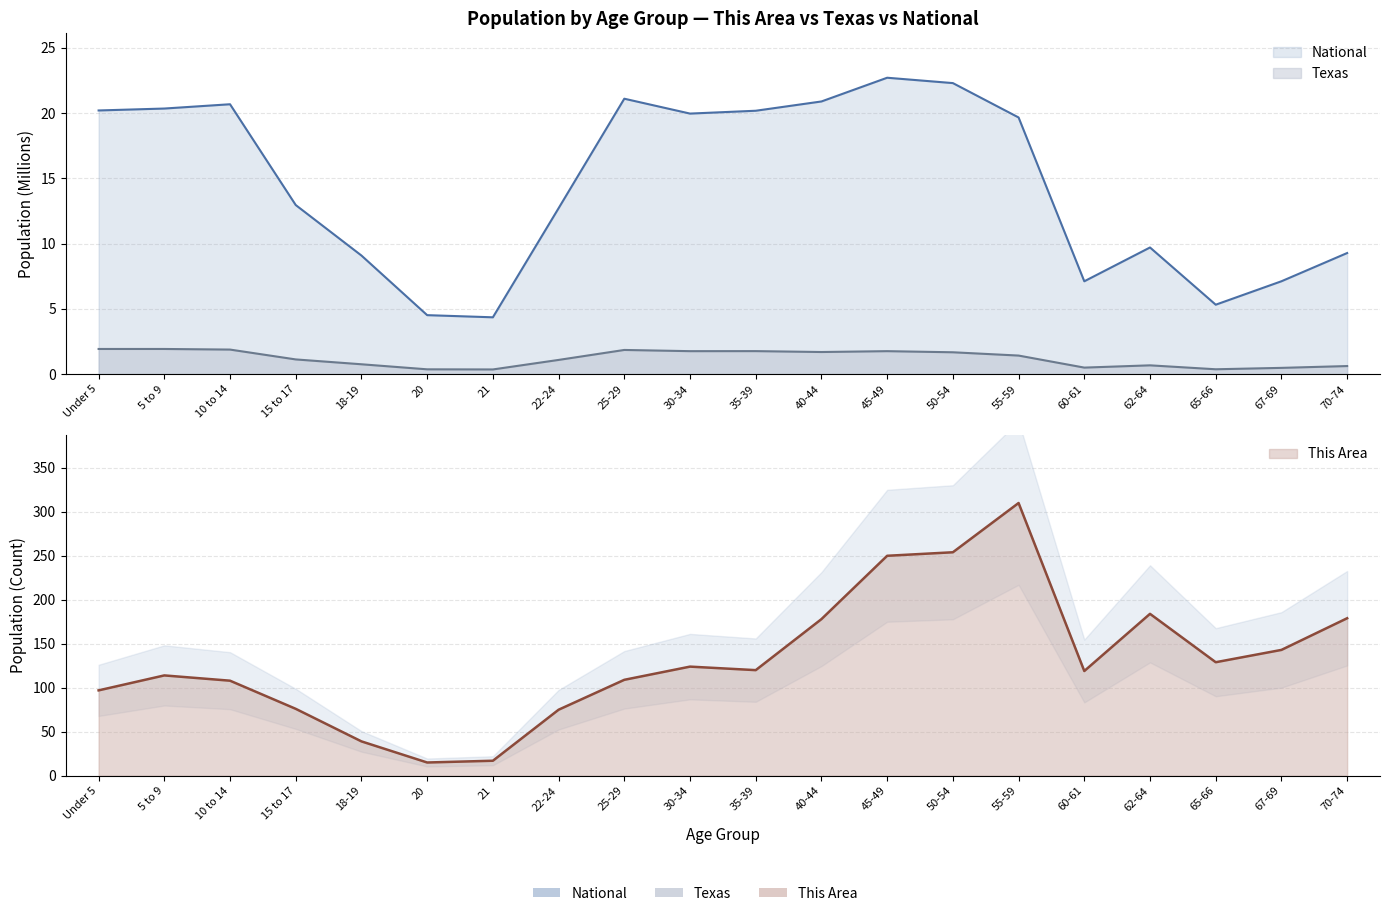

At 10 to 14, list the series in order from smallest to largest.

Texas, National, This Area